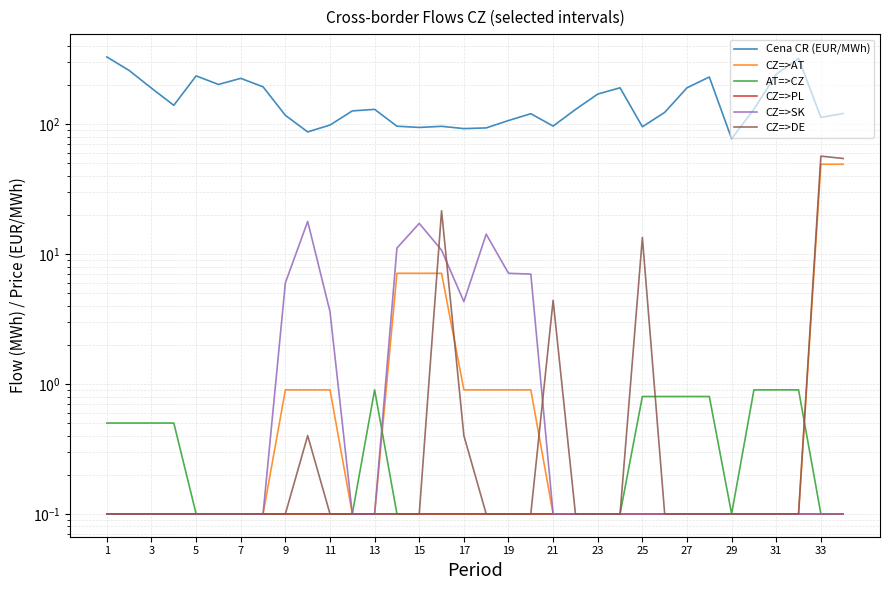

What is the minimum value for CZ=>SK?

0.1